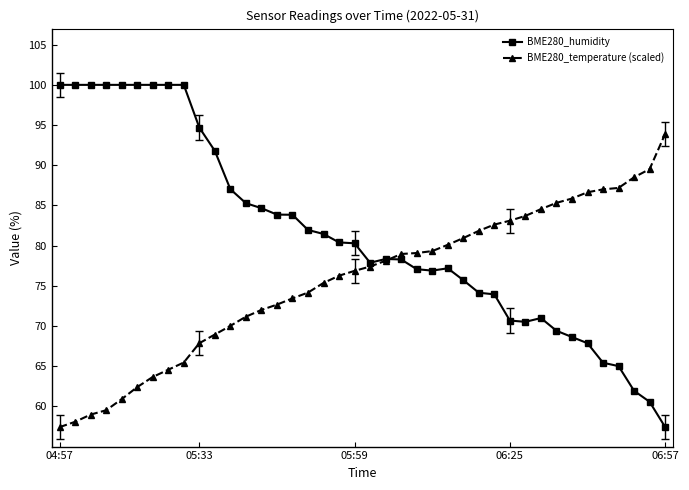

What is the difference between the second highest and second lowest values in the BME280_humidity series?

39.4